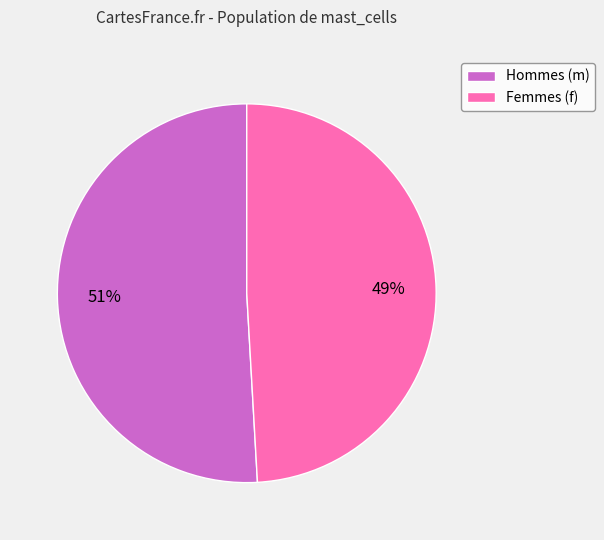

Which slice is the smallest?

Femmes (f)